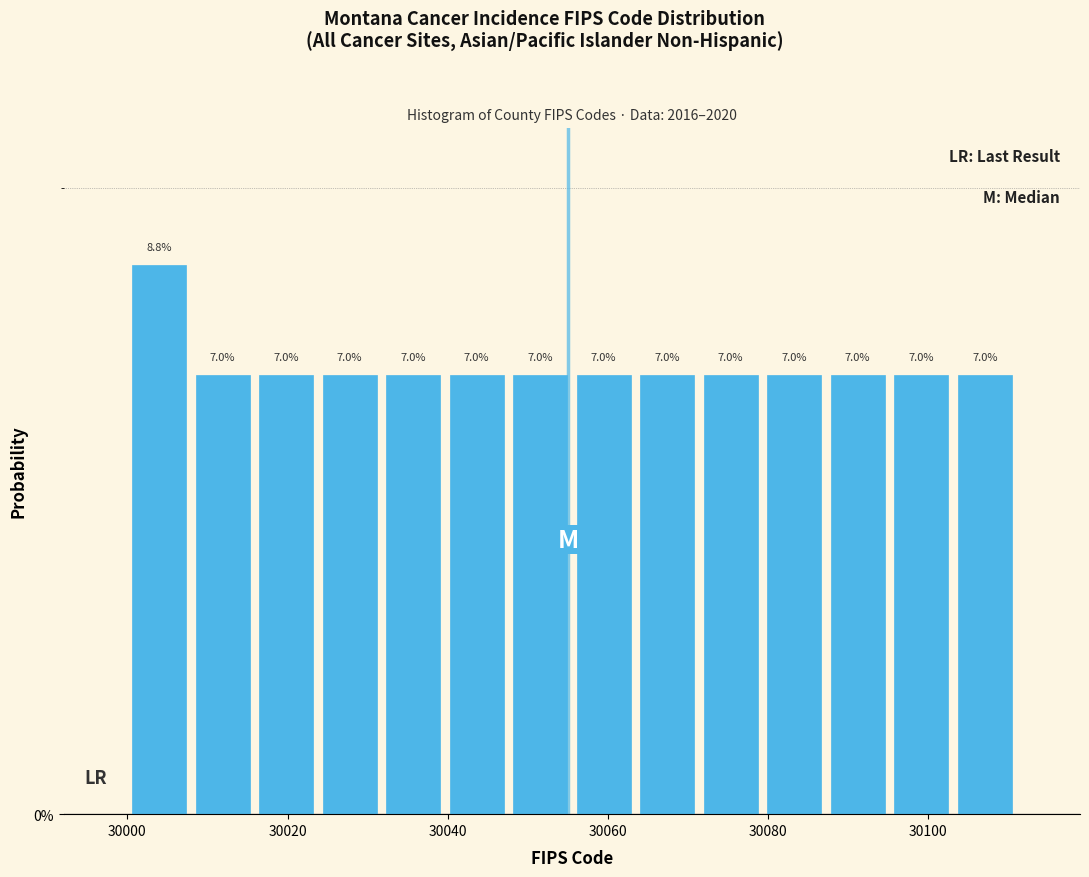

Around what value on the x-axis is the tallest bar? Give the approximate position of its centre, as read against the axis.

30004